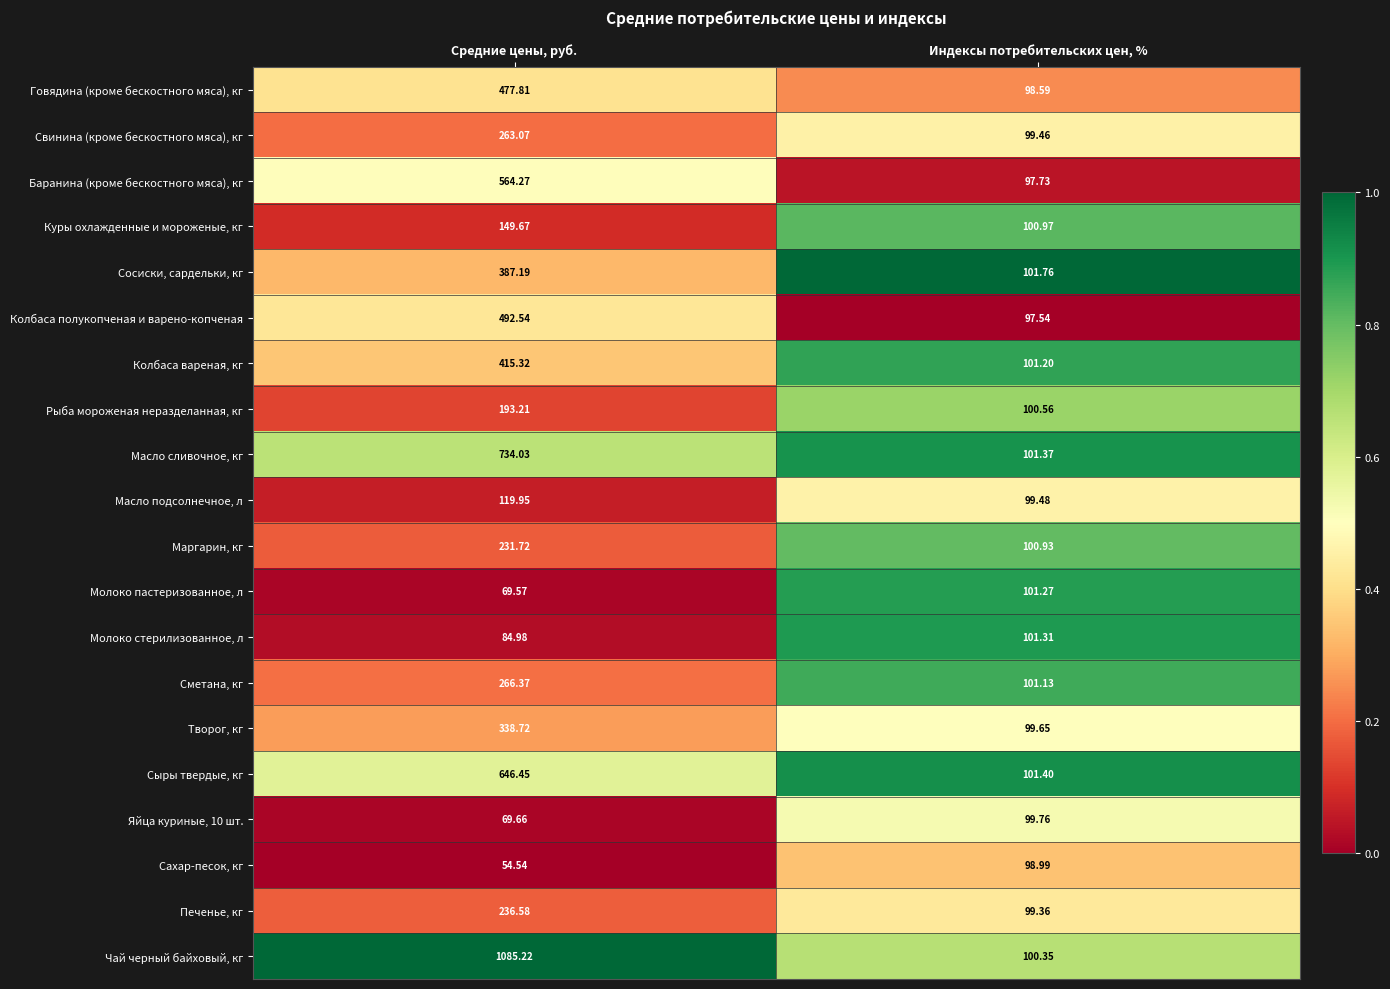

Which series has the largest range (max minus min)?

Чай черный байховый, кг